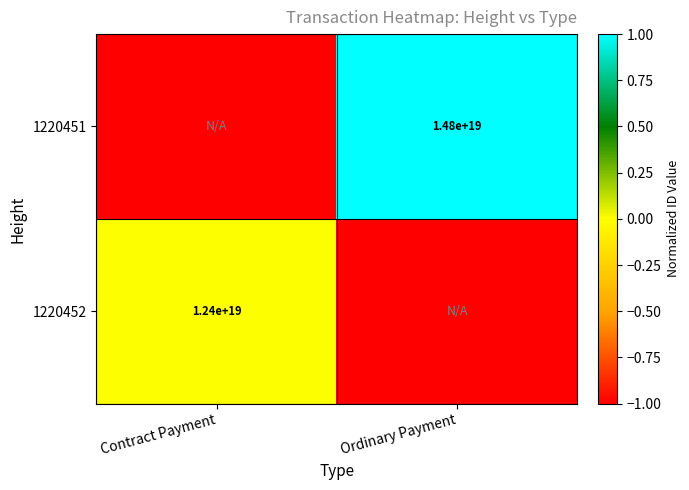

True or false: 1220451 has a value of 0 at Ordinary Payment.

False